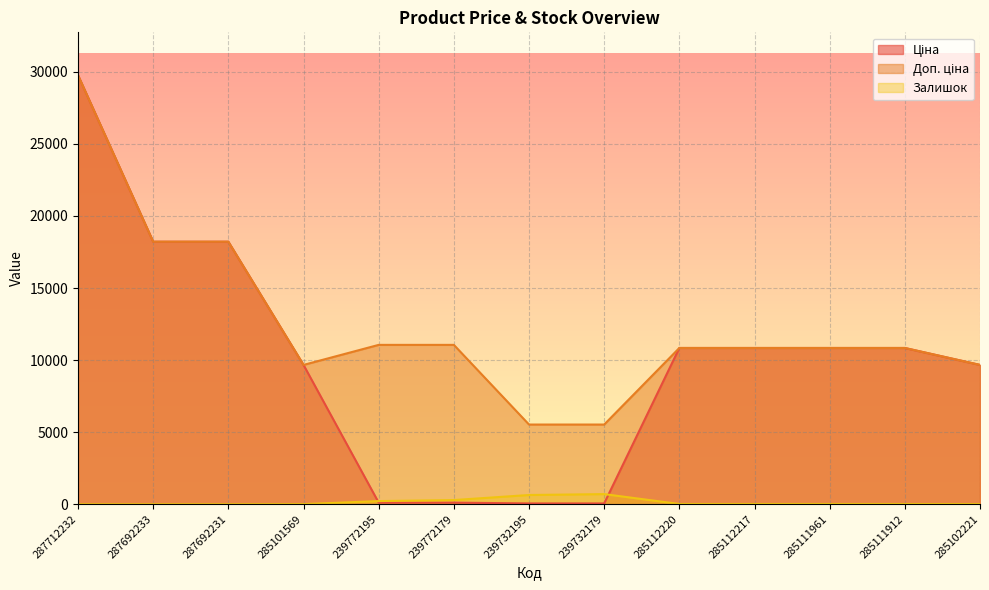

At how many categories does at least one series exceed 29323?

1